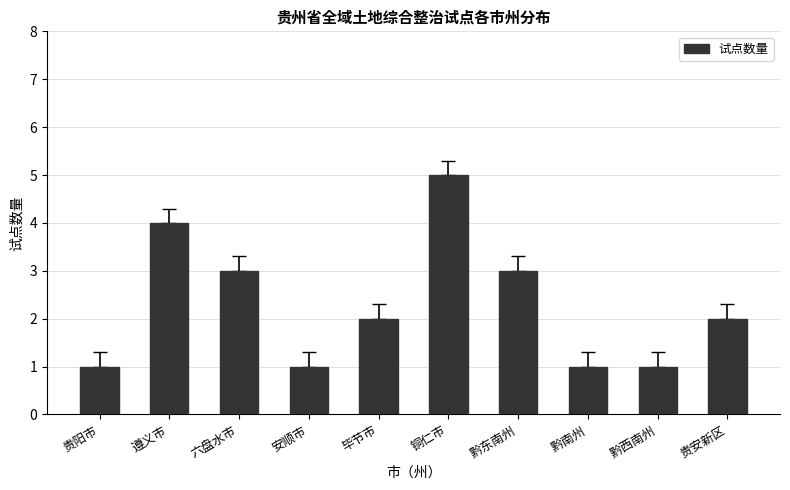

What position from the right is 毕节市?

6